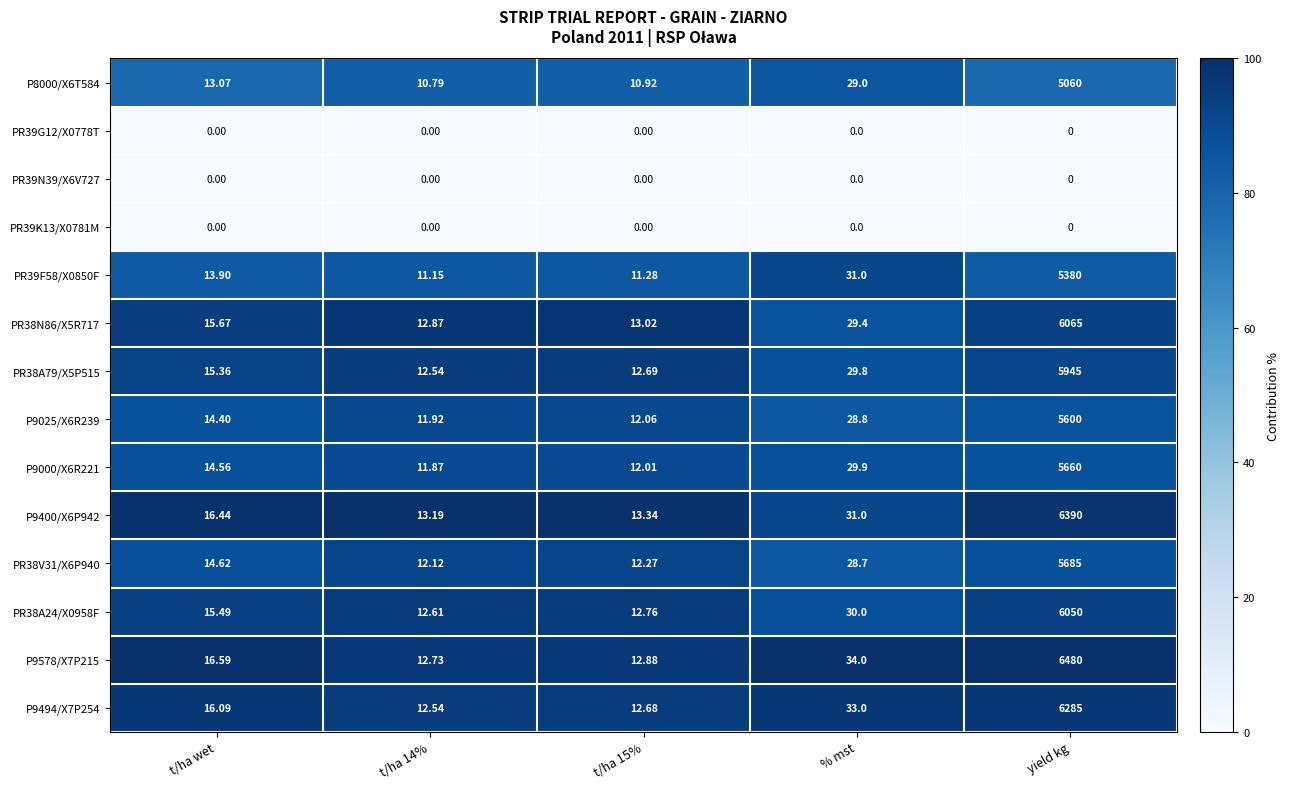

Which series has the largest total across all categories?

P9578/X7P215